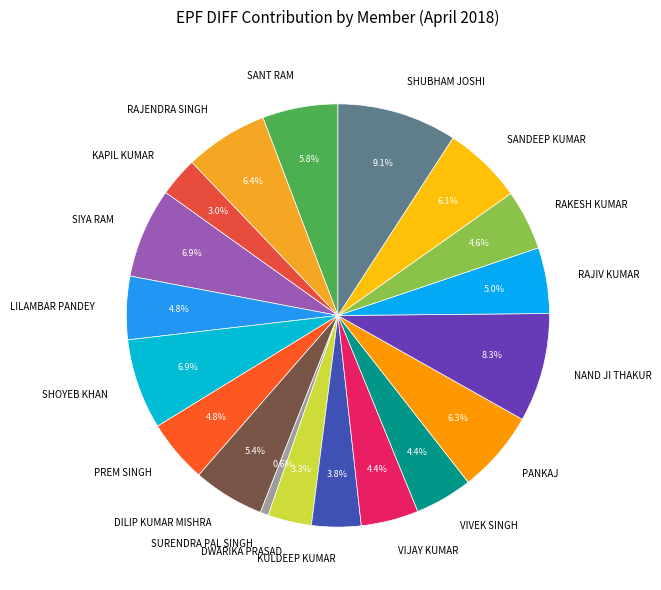

How many segments does this pie chart have?

19